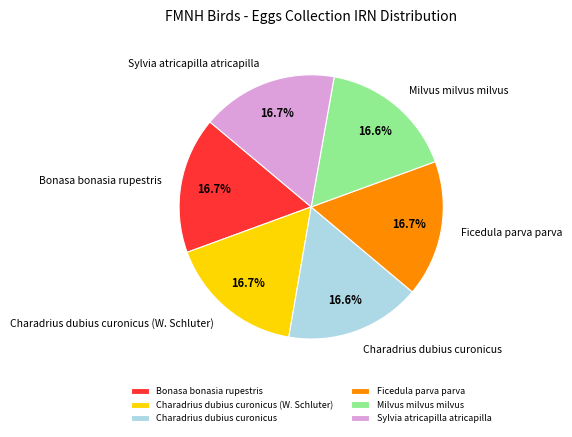

Does Ficedula parva parva account for over 50% of the chart?

No